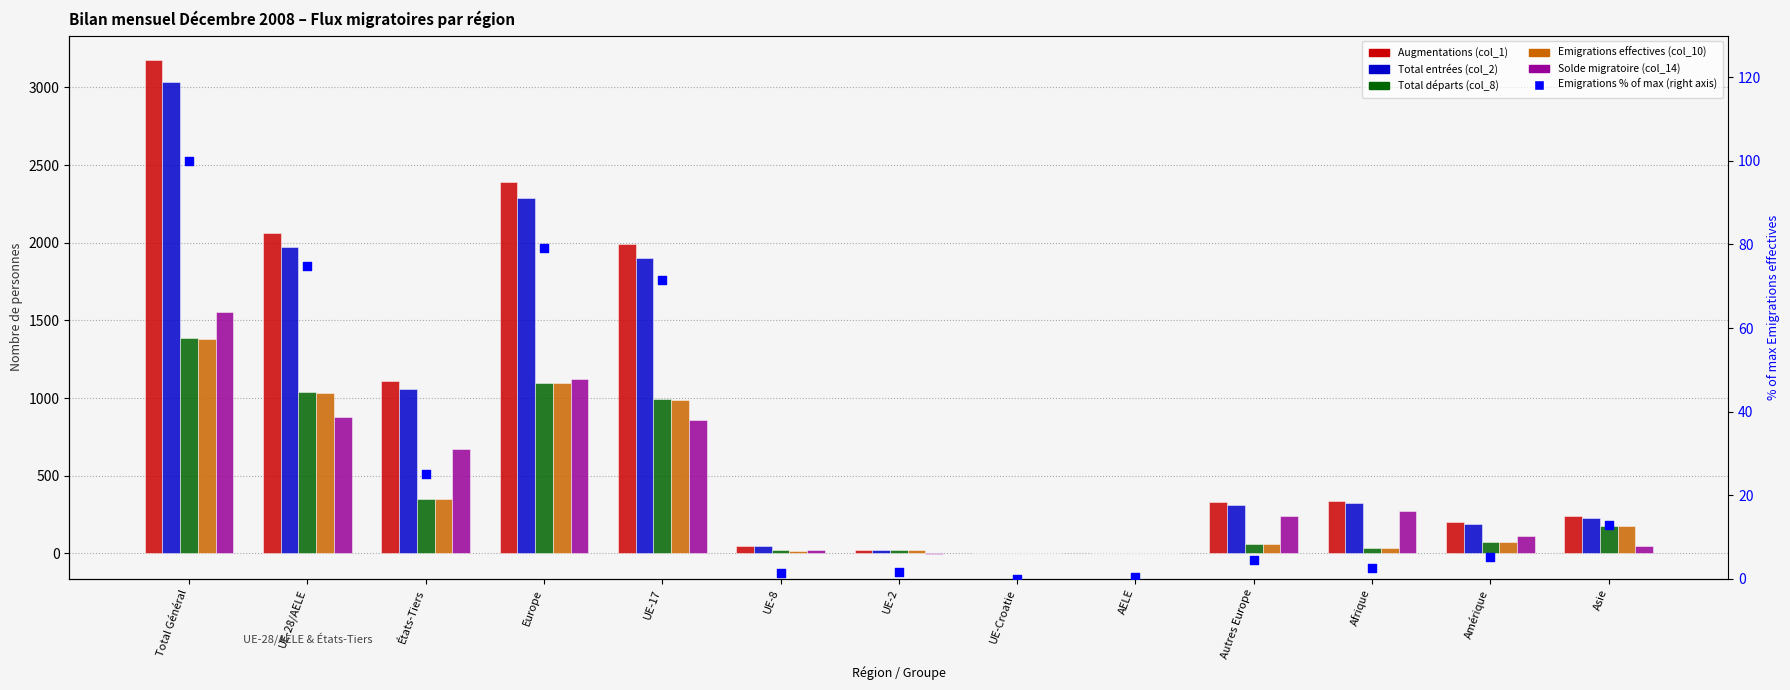

At which category is the sum across all series the highest?

Total Général